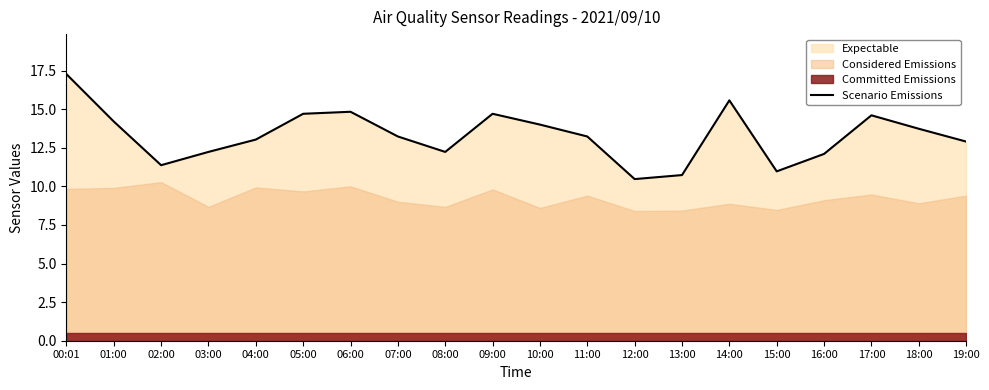

What is the sum of all values?

266.1